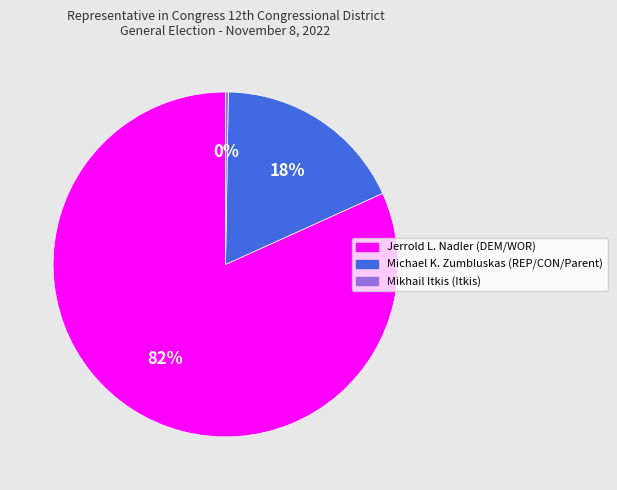

Which slice is the largest?

Jerrold L. Nadler (DEM/WOR)